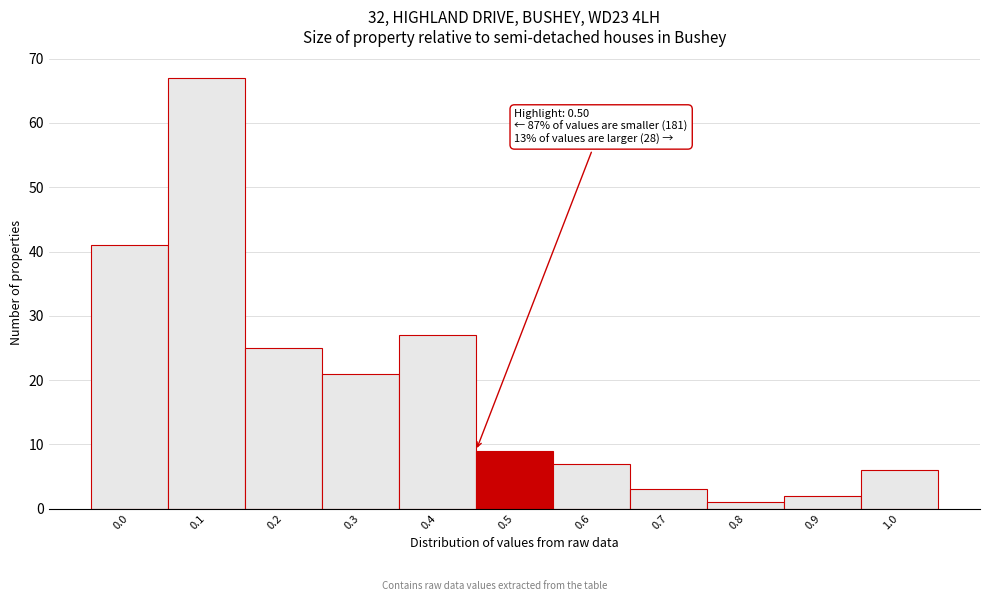

Reading left to right, list all the values displayed in this chart.

41	67	25	21	27	9	7	3	1	2	6